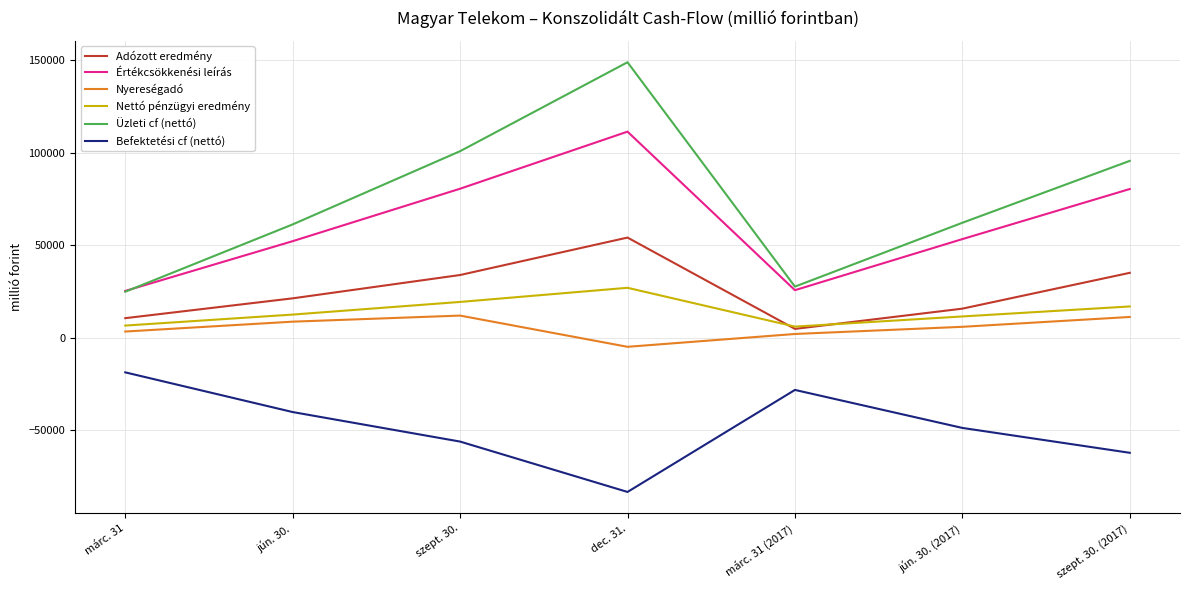

Which category has the highest value in the Értékcsökkenési leírás series?

dec. 31.